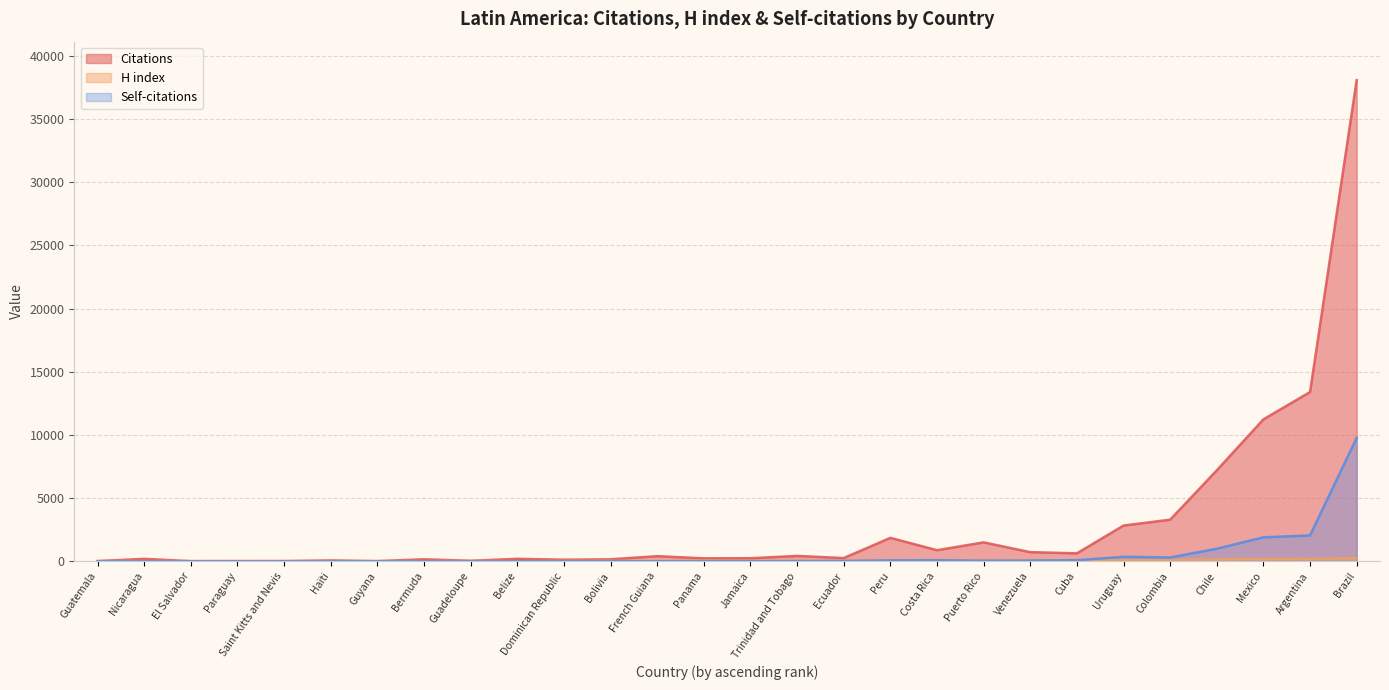

How many interior local valleys does the Citations series have?

8